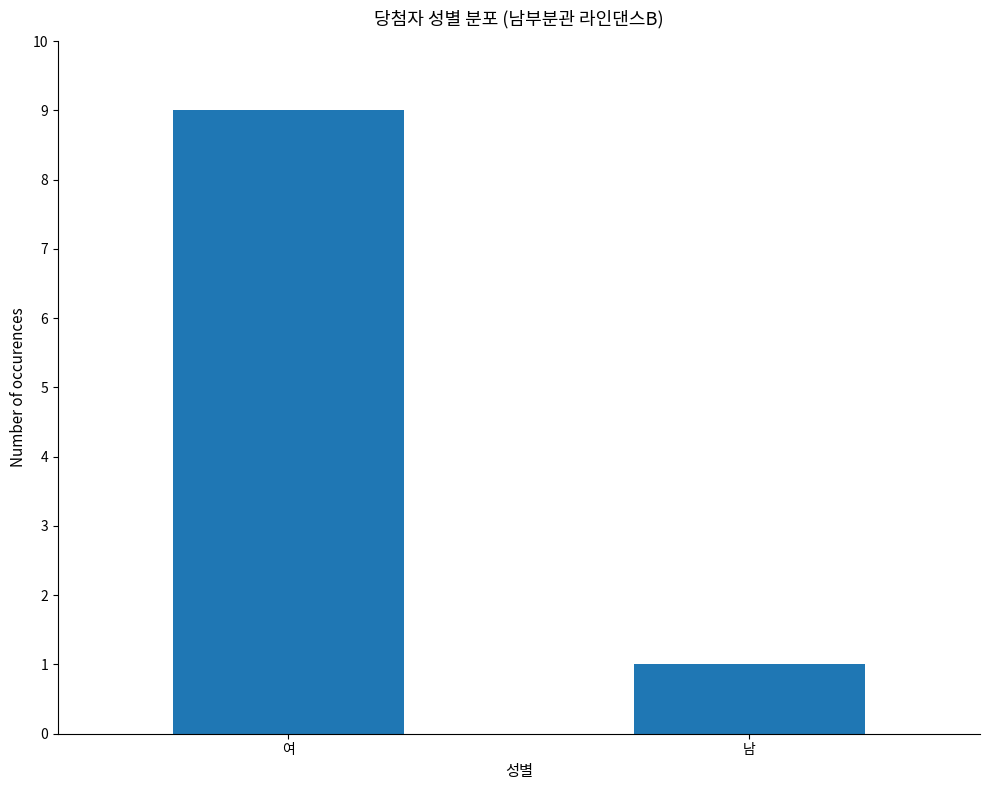

Approximately how many times larger is the value at 남 compared to 여?

0.1